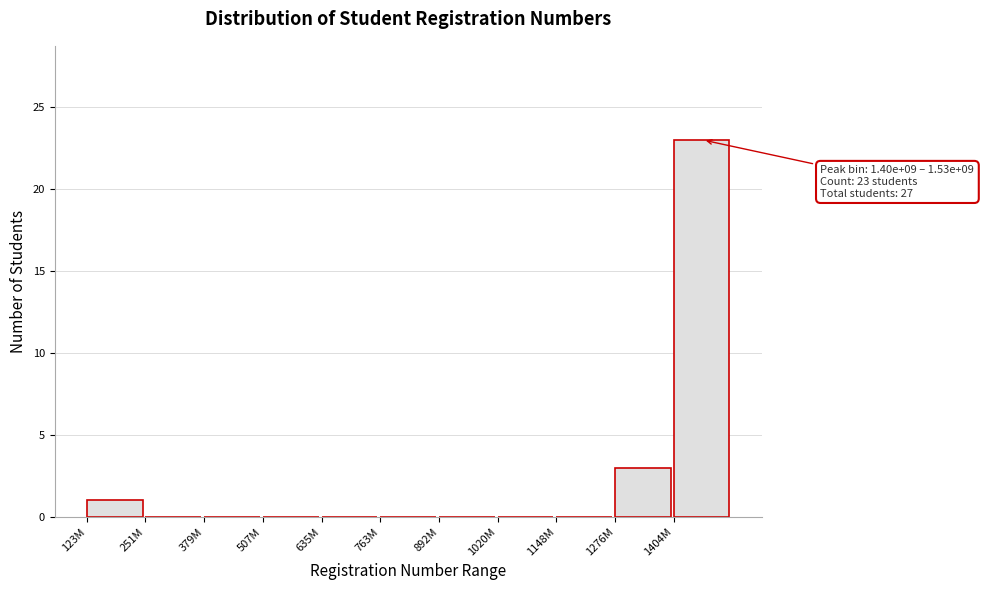

Reading left to right, extract all data points from this chart.

123M=1	251M=0	379M=0	507M=0	635M=0	763M=0	892M=0	1020M=0	1148M=0	1276M=3	1404M=23